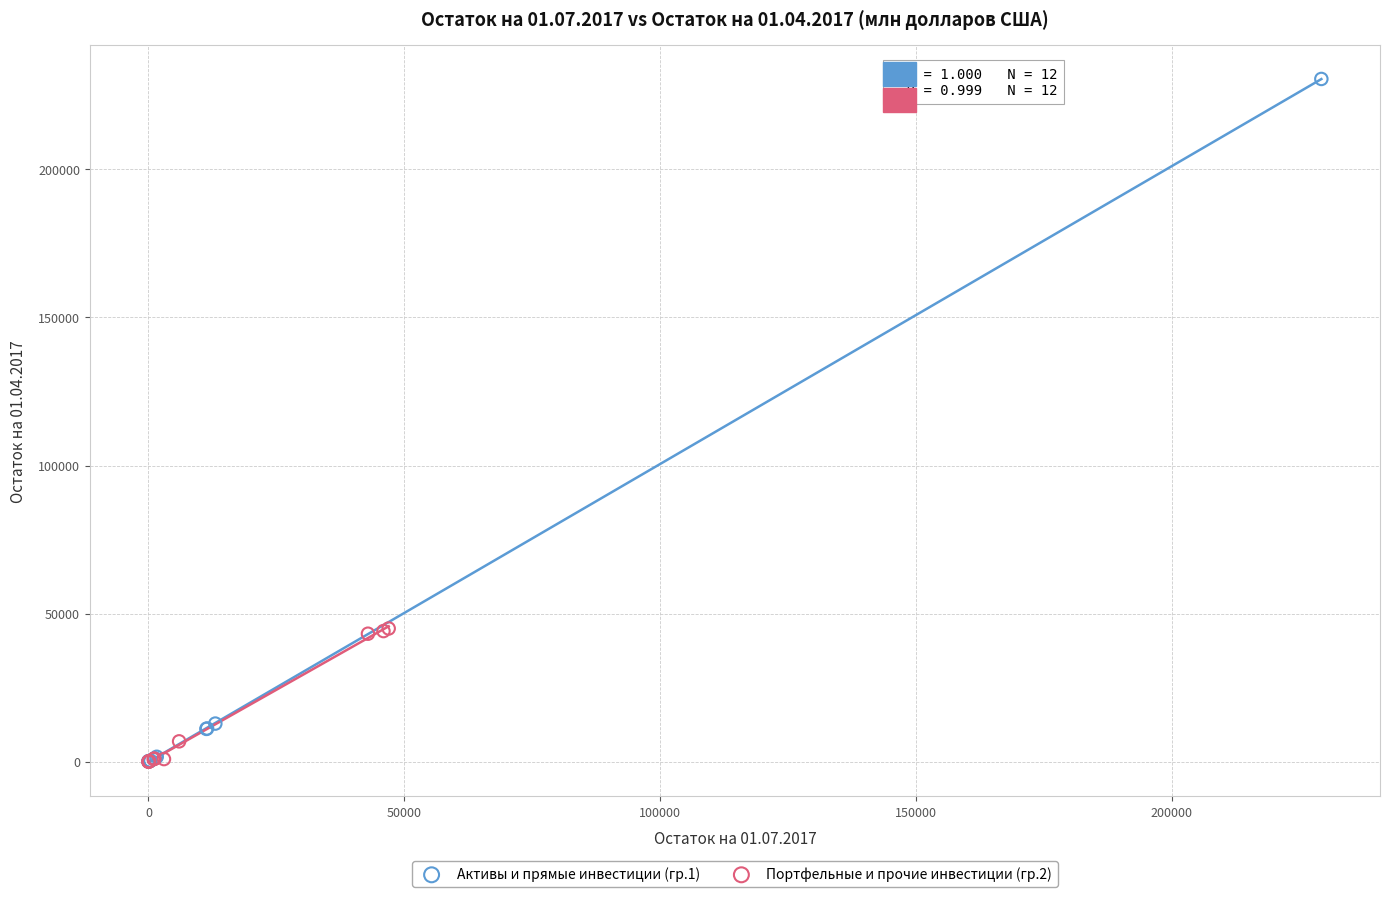

Which series reaches the maximum Y coordinate?

Активы и прямые инвестиции (гр.1)